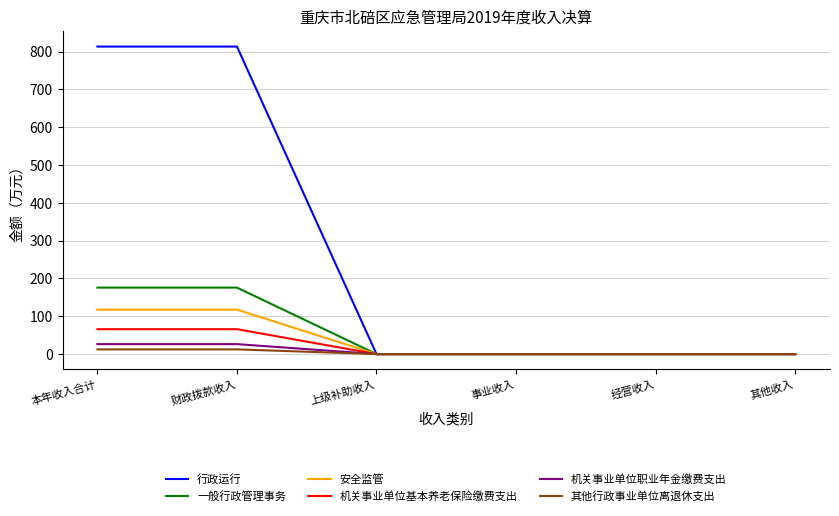

True or false: 行政运行 has a value of 0.0 at 经营收入.

True